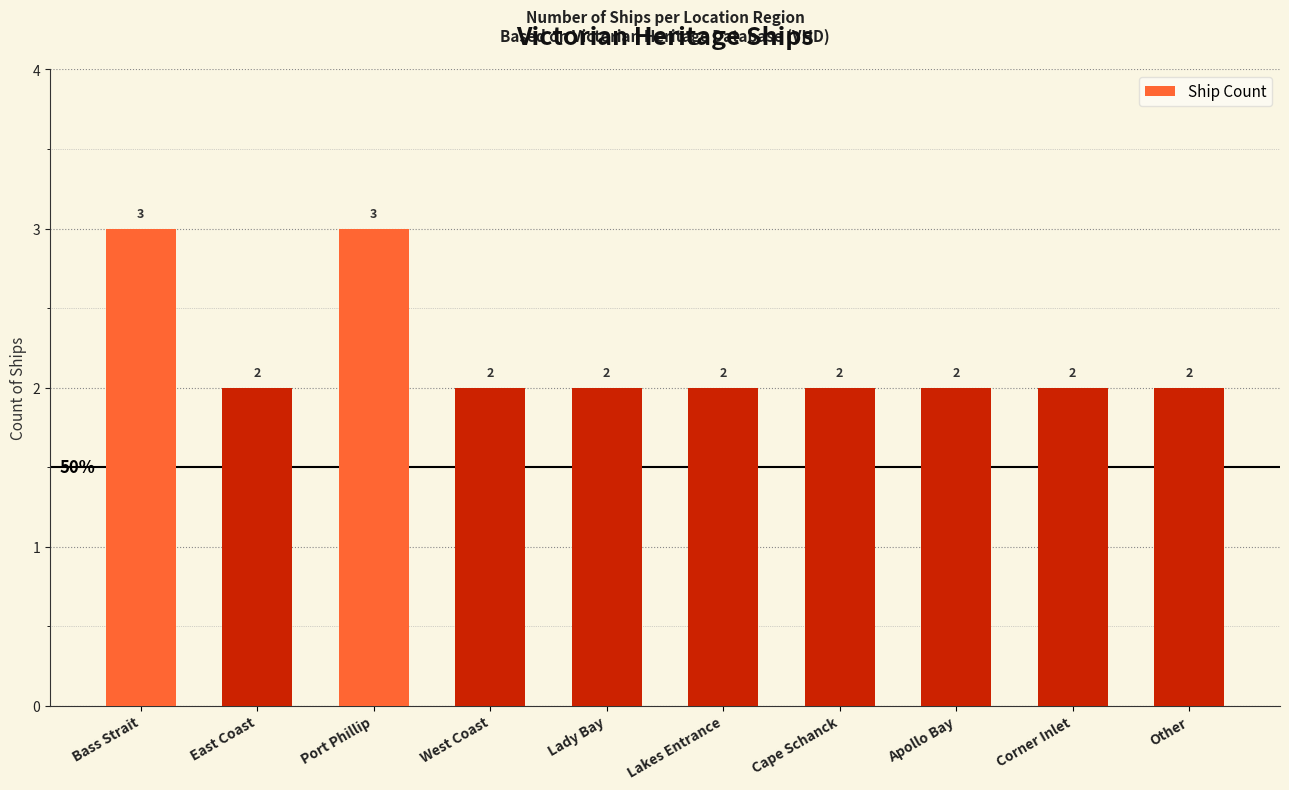

What is the greatest value displayed?

3